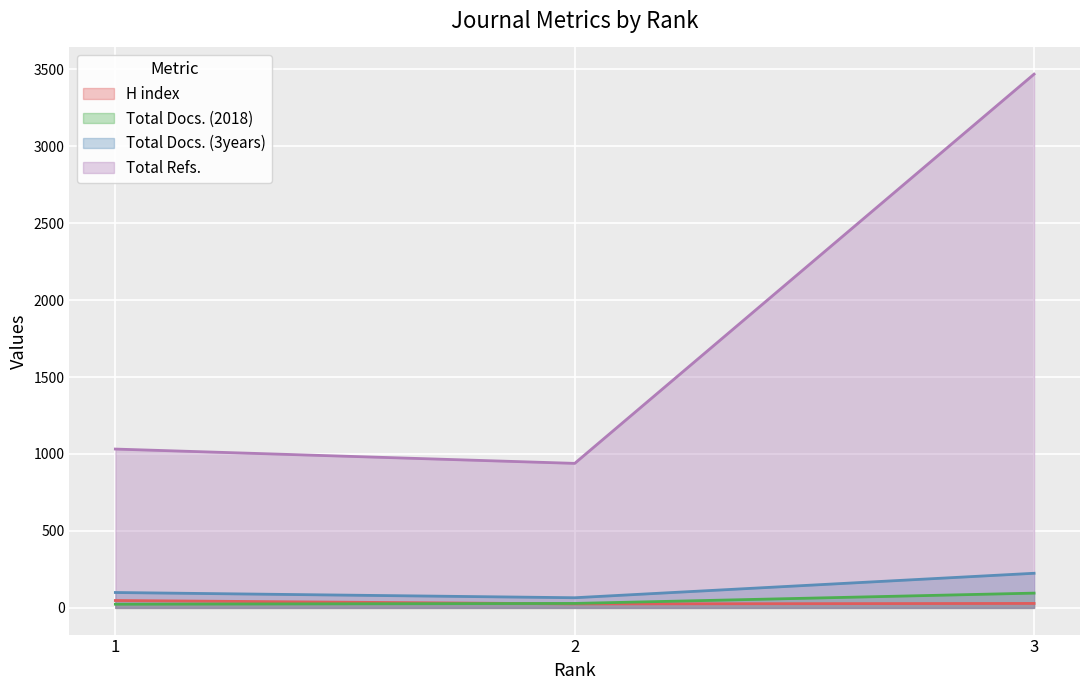

The Total Docs. (2018) series shows 29 at 2. True or false?

True